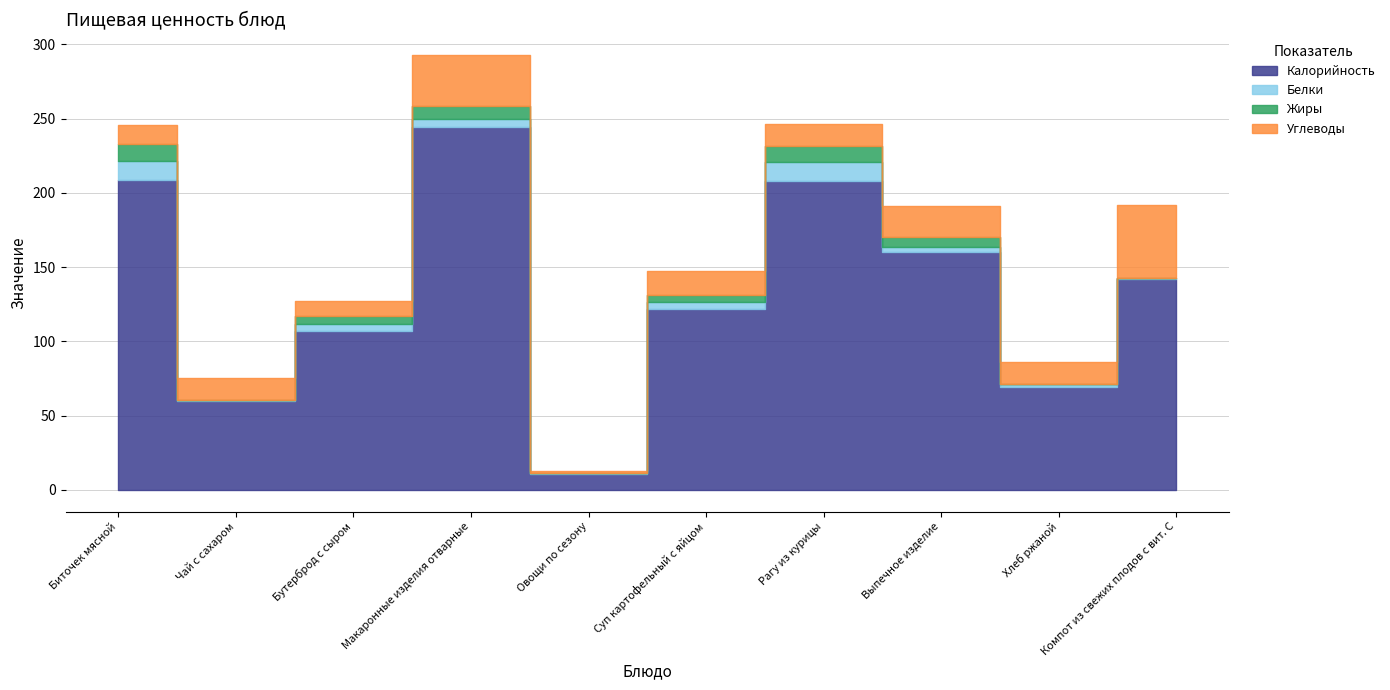

Reading left to right, list all the values displayed in this chart.

Калорийность: Биточек мясной=208.8	Чай с сахаром=60.0	Бутерброд с сыром=107.0	Макаронные изделия отварные=244.5	Овощи по сезону=10.6	Суп картофельный с яйцом=121.8	Рагу из курицы=208.0	Выпечное изделие=160.0	Хлеб ржаной=69.0	Компот из свежих плодов с вит. С=142.0
Белки: Биточек мясной=12.7	Чай с сахаром=0.2	Бутерброд с сыром=5.0	Макаронные изделия отварные=5.1	Овощи по сезону=0.4	Суп картофельный с яйцом=4.6	Рагу из курицы=12.8	Выпечное изделие=3.3	Хлеб ржаной=2.0	Компот из свежих плодов с вит. С=0.4
Жиры: Биточек мясной=11.5	Чай с сахаром=0.1	Бутерброд с сыром=5.0	Макаронные изделия отварные=9.1	Овощи по сезону=0.1	Суп картофельный с яйцом=4.6	Рагу из курицы=10.7	Выпечное изделие=7.2	Хлеб ржаной=0.3	Компот из свежих плодов с вит. С=0.0
Углеводы: Биточек мясной=12.8	Чай с сахаром=15.0	Бутерброд с сыром=10.3	Макаронные изделия отварные=34.2	Овощи по сезону=1.5	Суп картофельный с яйцом=16.4	Рагу из курицы=15.2	Выпечное изделие=20.5	Хлеб ржаной=14.9	Компот из свежих плодов с вит. С=49.6